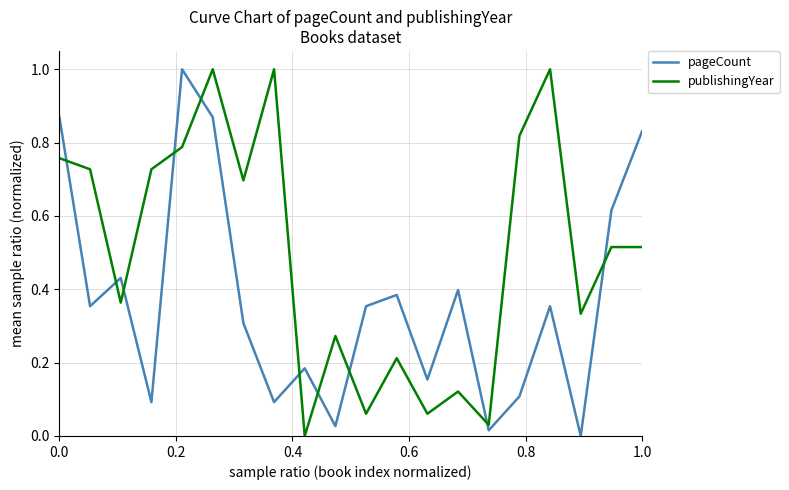

What is the maximum value for publishingYear?

1.0